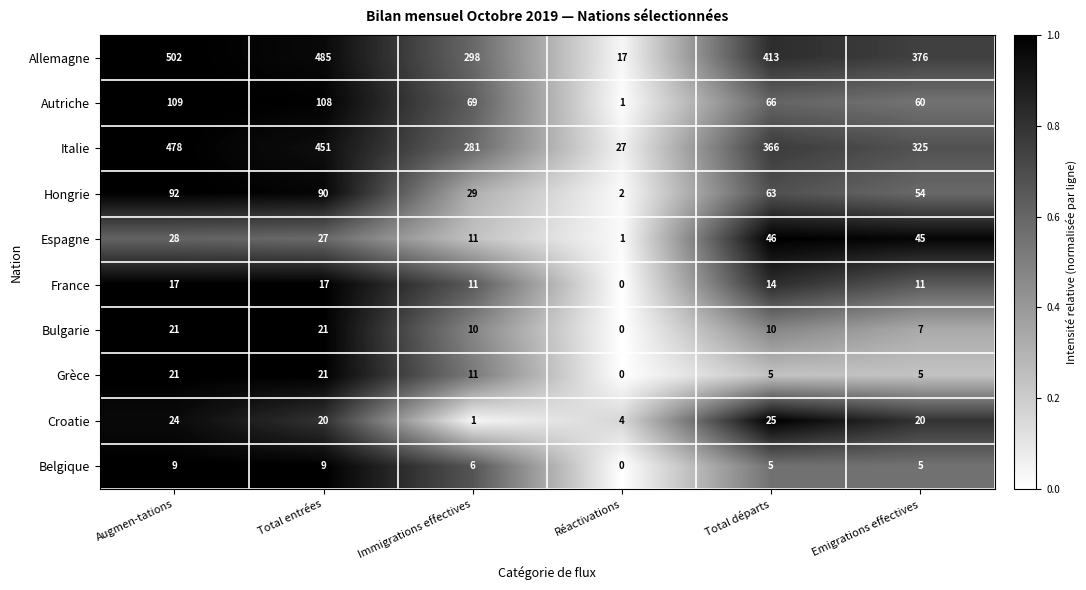

What value does the Italie series have at Augmen-tations, to the nearest 5?

480